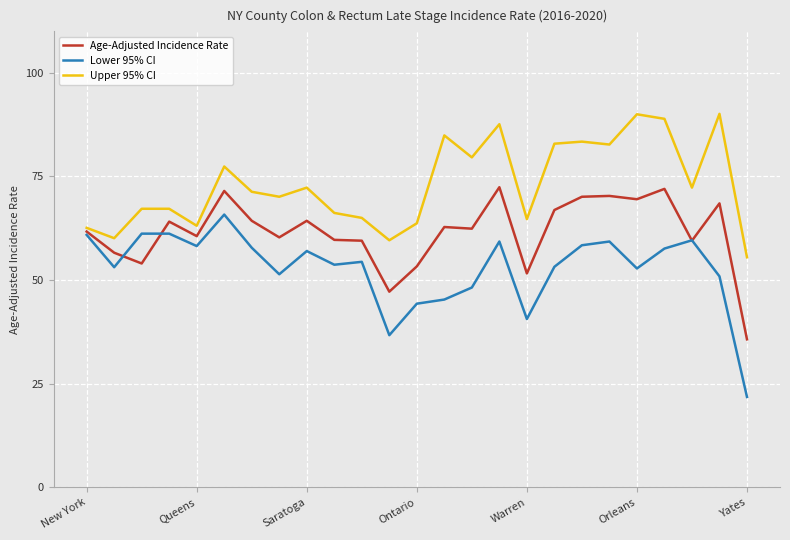

Which series has the largest range (max minus min)?

Lower 95% CI